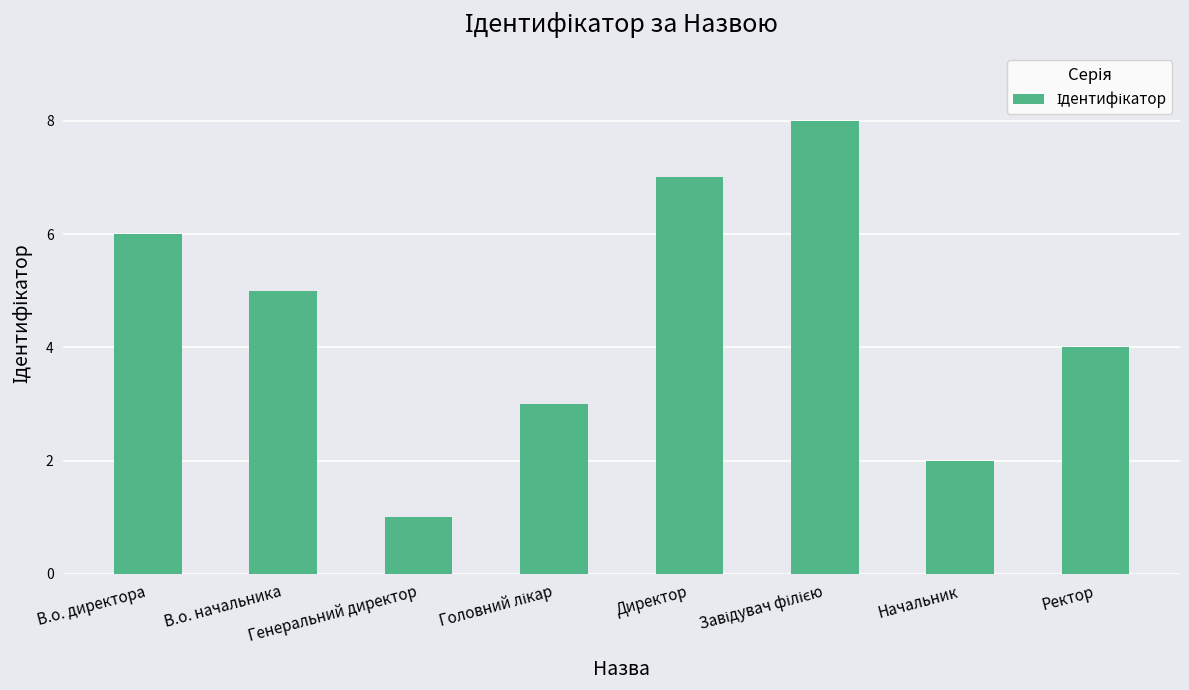

True or false: the data shows 4 at Ректор.

True